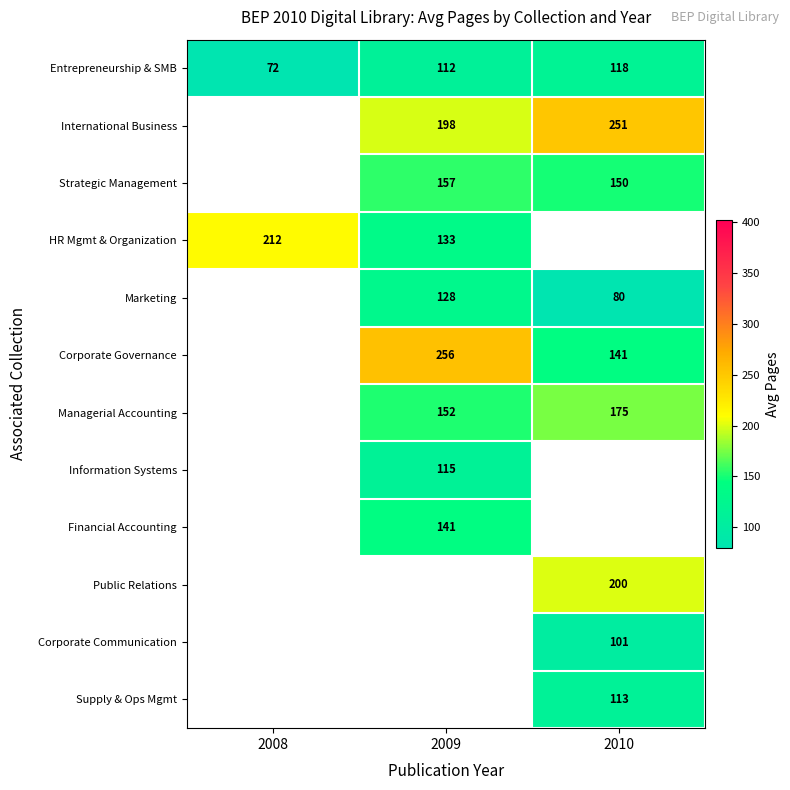

List the labels in order of Entrepreneurship & SMB value, smallest first.

2008, 2009, 2010